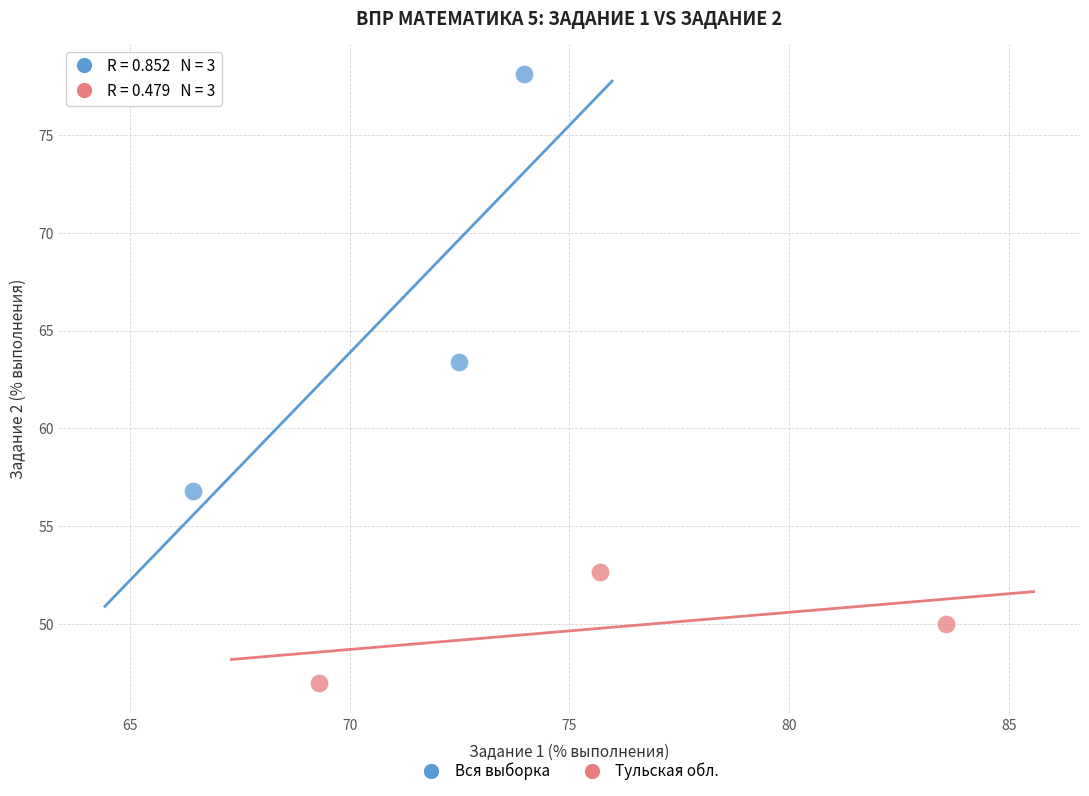

Which series has the largest Y range (max minus min)?

Вся выборка